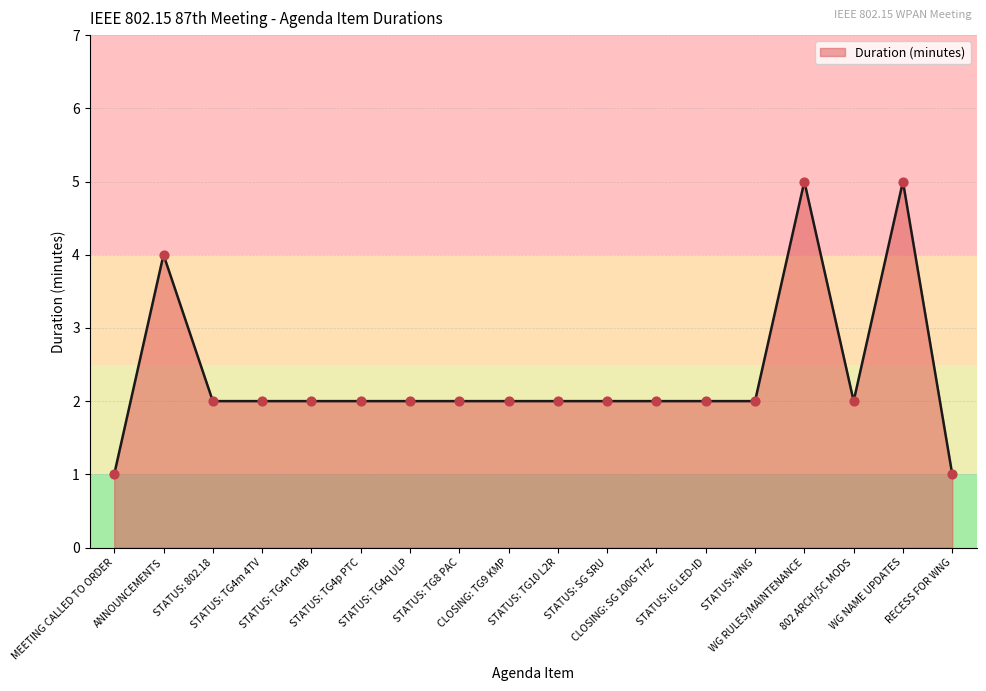

What is the change in value from STATUS: TG4m 4TV to RECESS FOR WNG?

-1